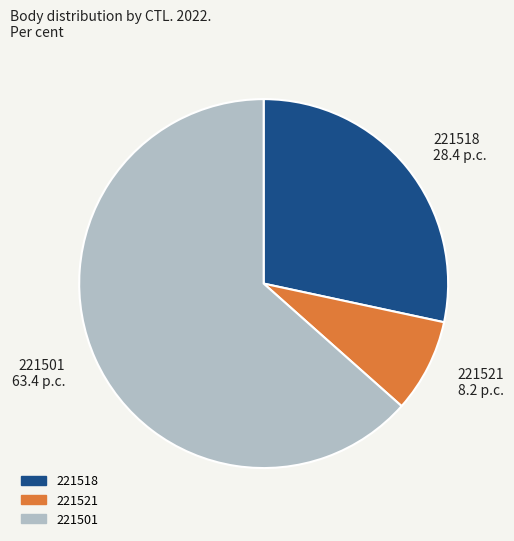

Is the sum of 221518 28.4 p.c. and 221501 63.4 p.c. greater than half?

Yes